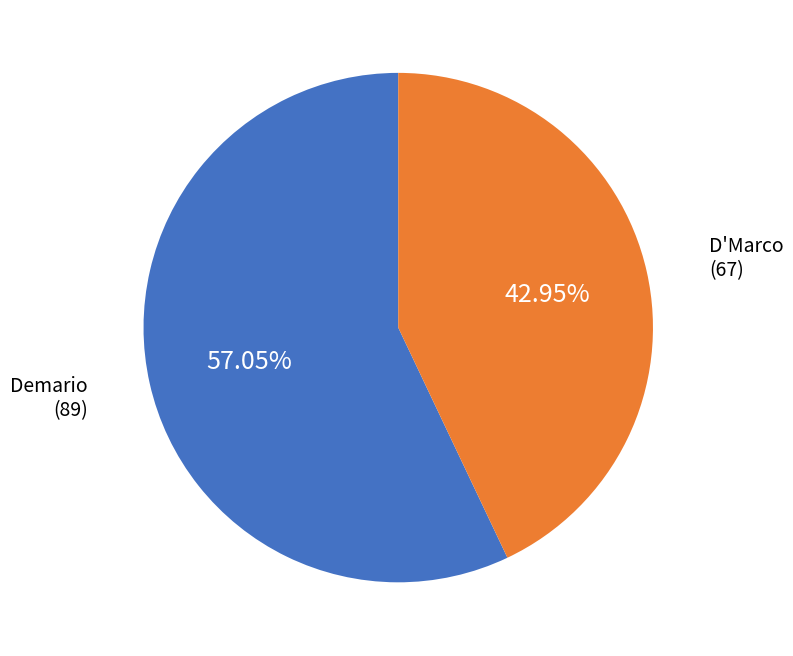

Does any single category account for the majority?

Yes